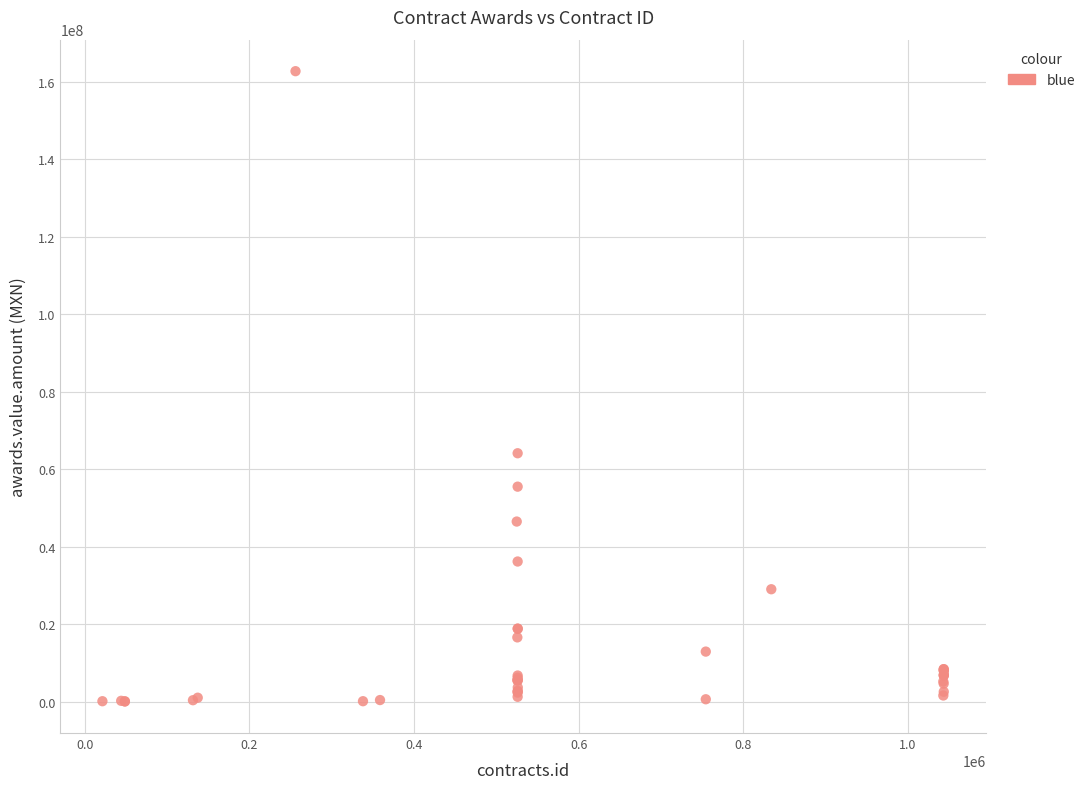

What Y value in the scatter plot is closest to 81398668?

64136263.1